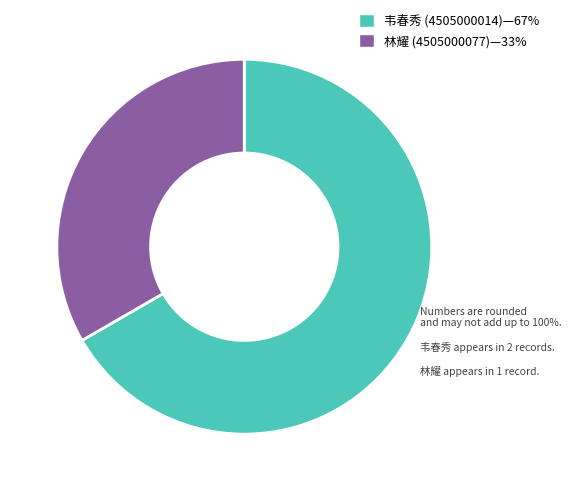

Is there a majority slice in this chart?

Yes